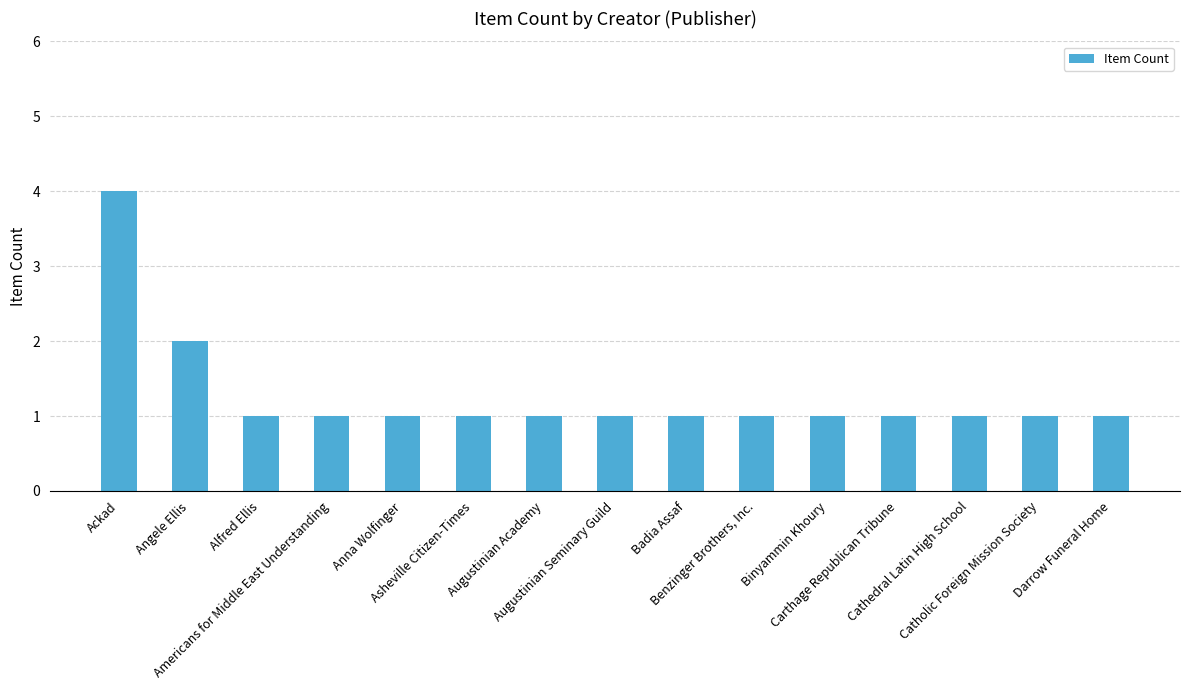

The value at Benzinger Brothers, Inc. is 1. True or false?

True